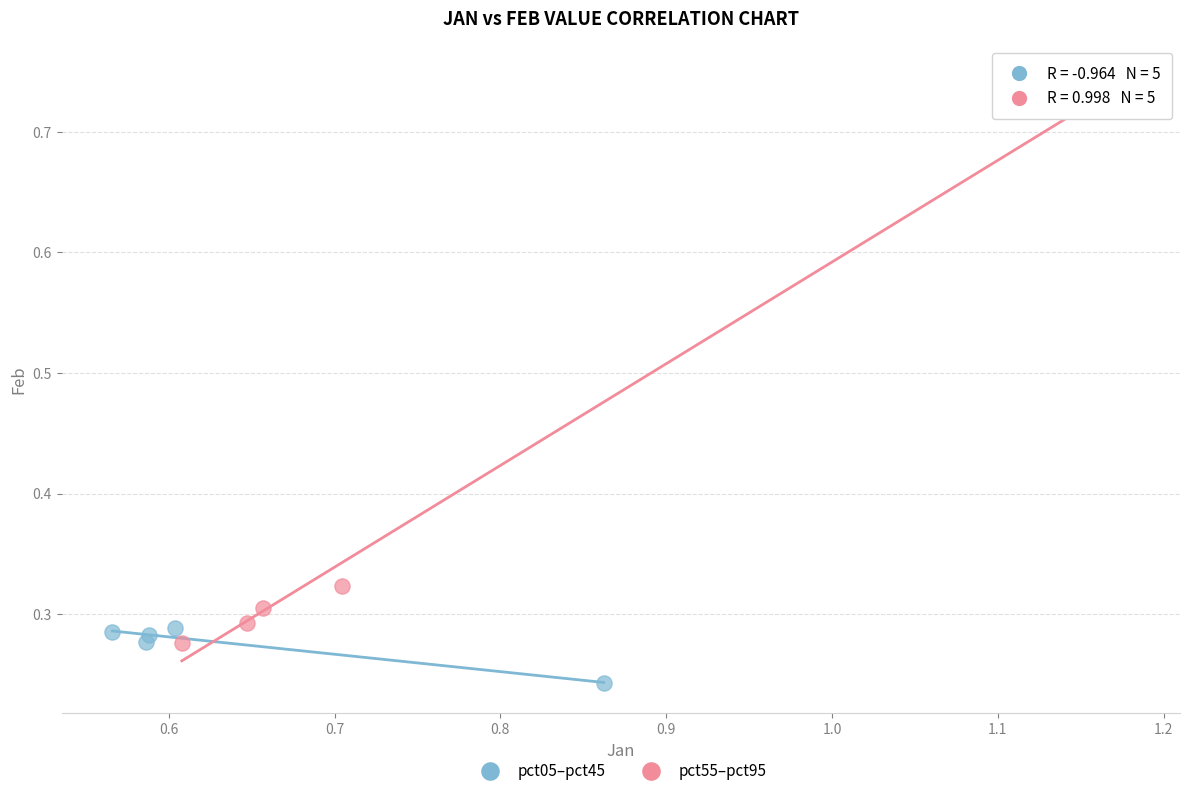

Which series has the largest Y range (max minus min)?

pct55–pct95